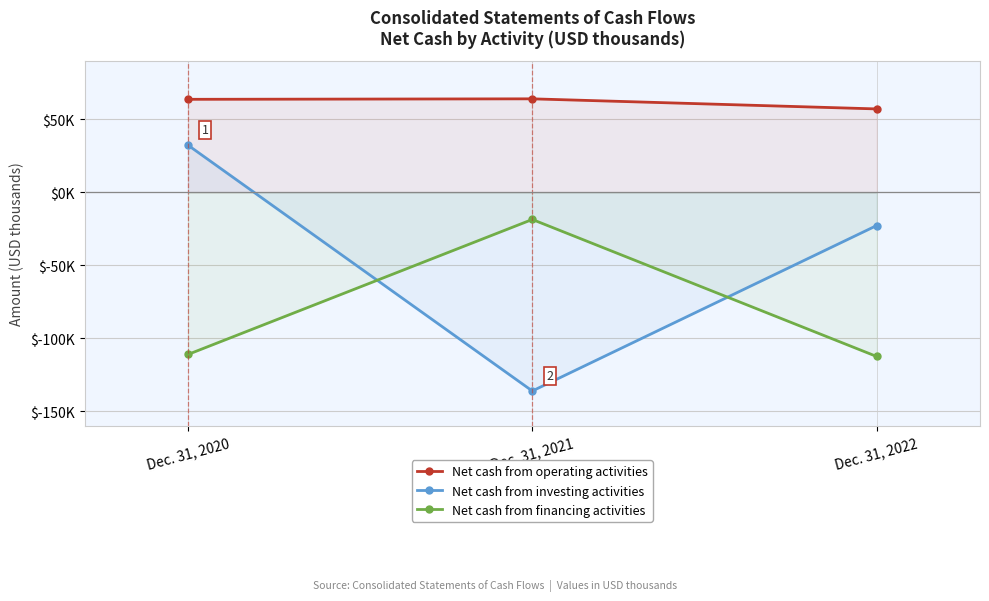

How many categories are shown in the chart?

3